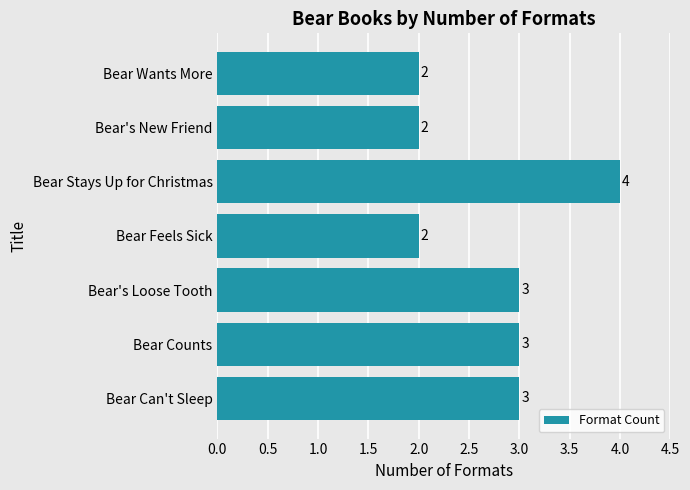

Read the value at Bear Counts.

3